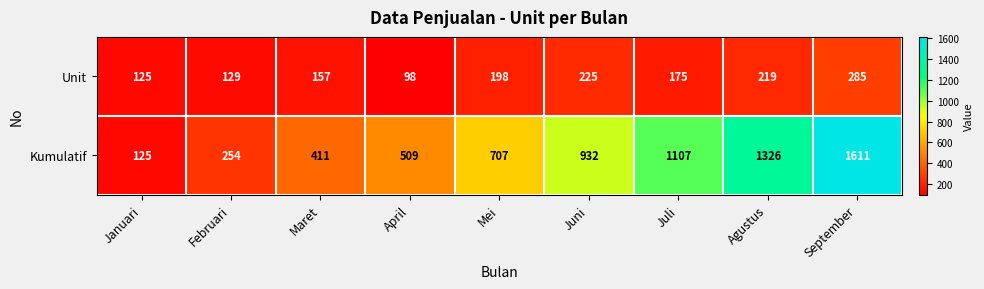

Where does the Unit series first go above 175?

Mei